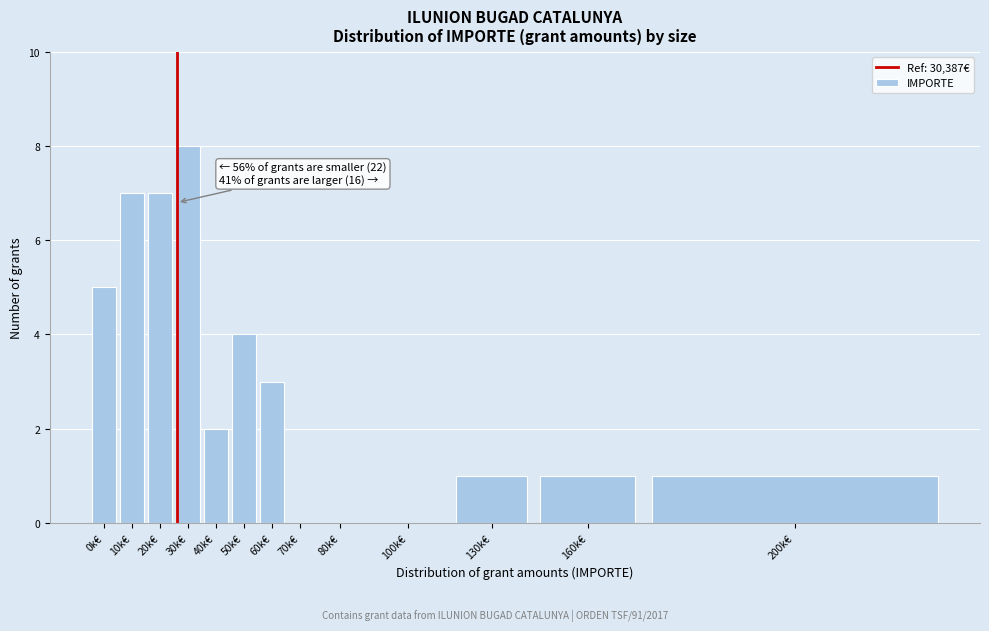

Reading left to right, extract all data points from this chart.

0k€=5	10k€=7	20k€=7	30k€=8	40k€=2	50k€=4	60k€=3	70k€=0	80k€=0	100k€=0	130k€=1	160k€=1	200k€=1